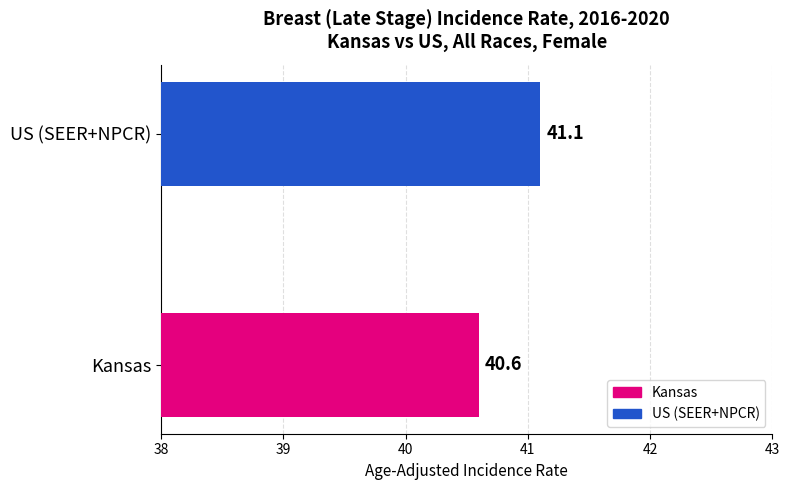

Where is the data nearest to the value 40?

Kansas